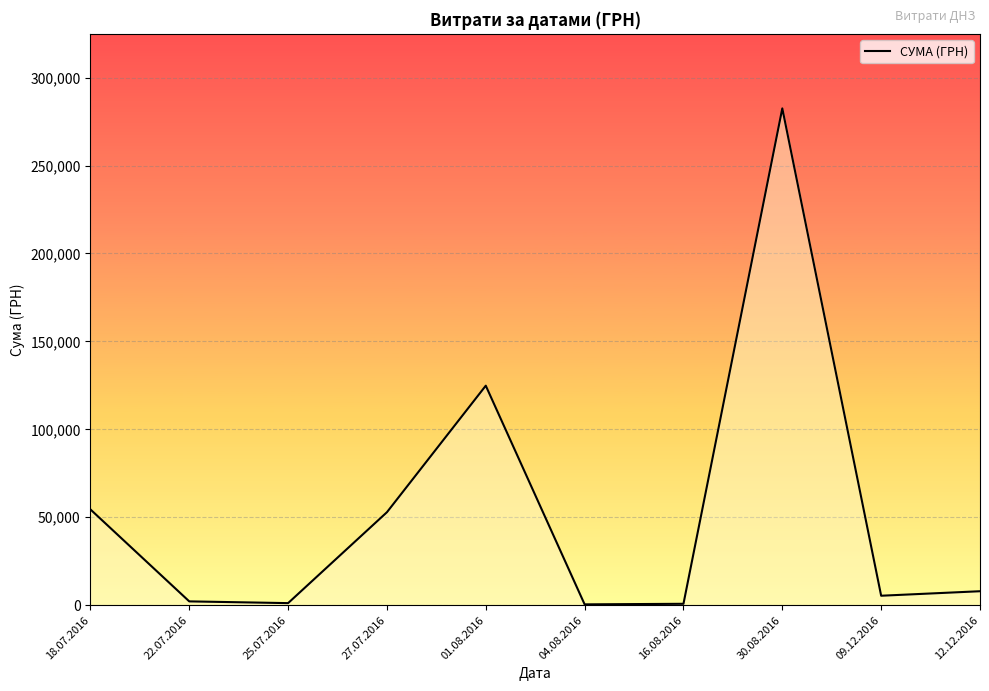

What is the difference between the maximum and minimum values?

282004.7